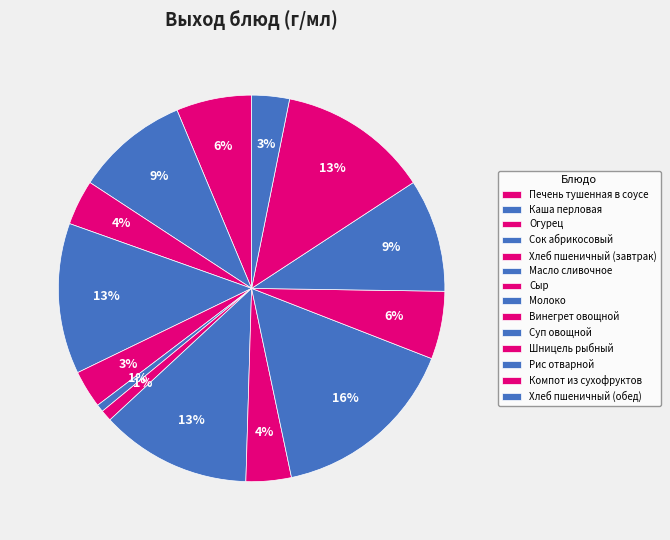

How many segments does this pie chart have?

14